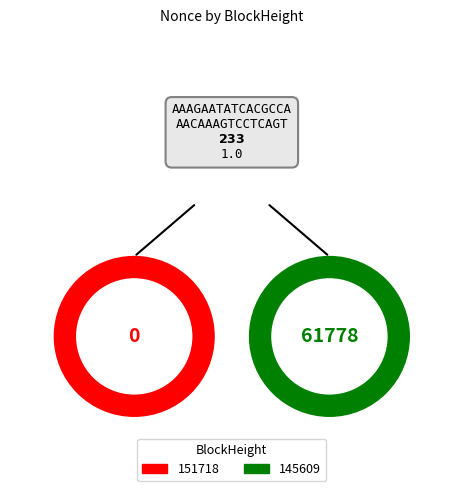

The 151718 slice represents 0% of the pie. True or false?

True